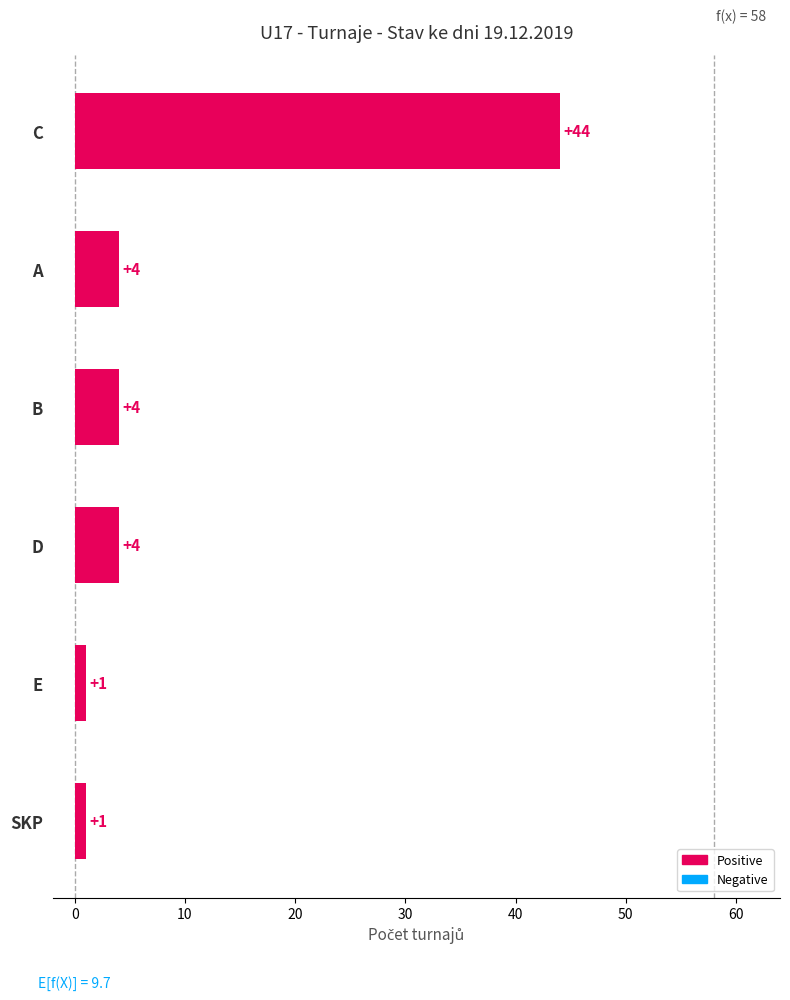

Is it true that the value at C is 76?

False